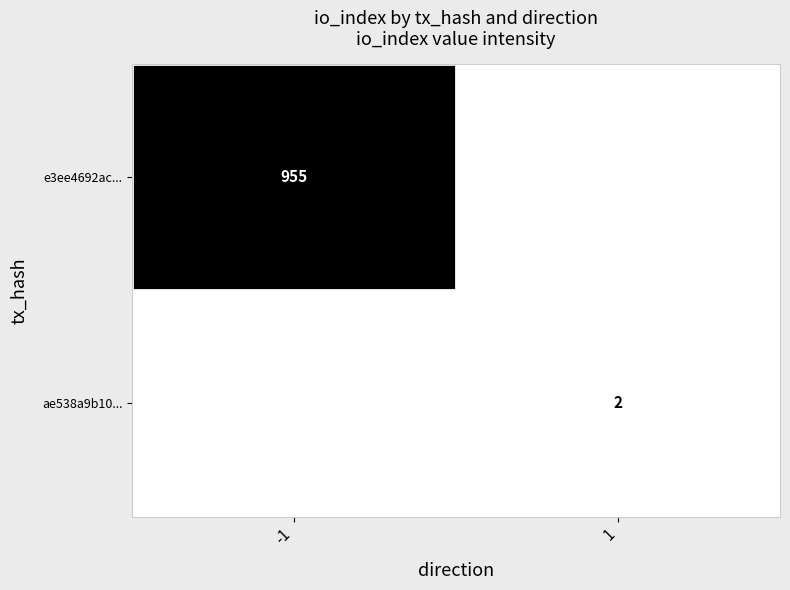

Is it true that e3ee4692ac... equals 955 at -1?

True